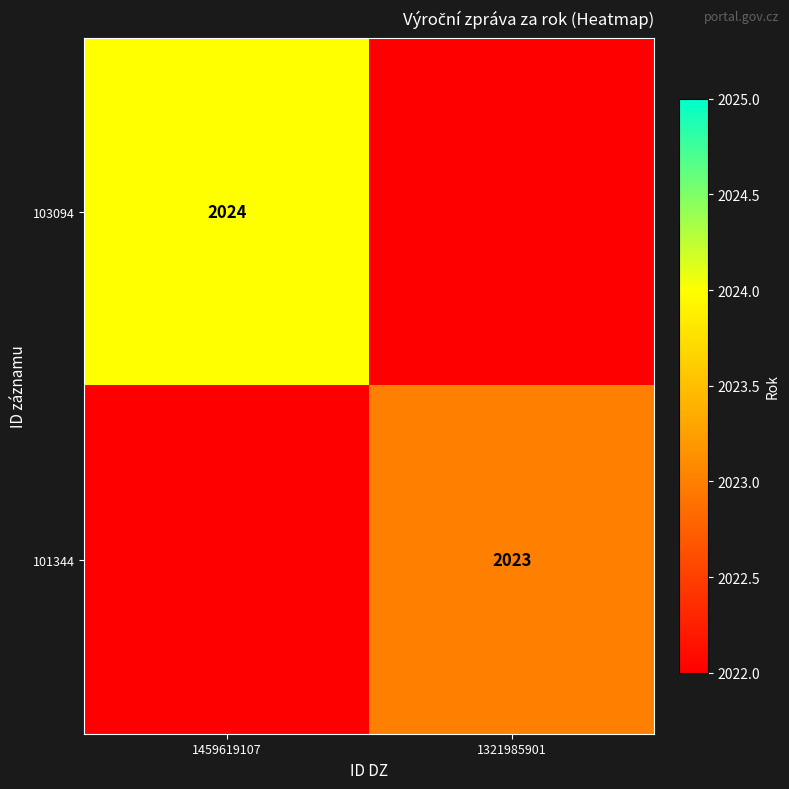

The value of 103094 at 1459619107 is 2024. True or false?

True